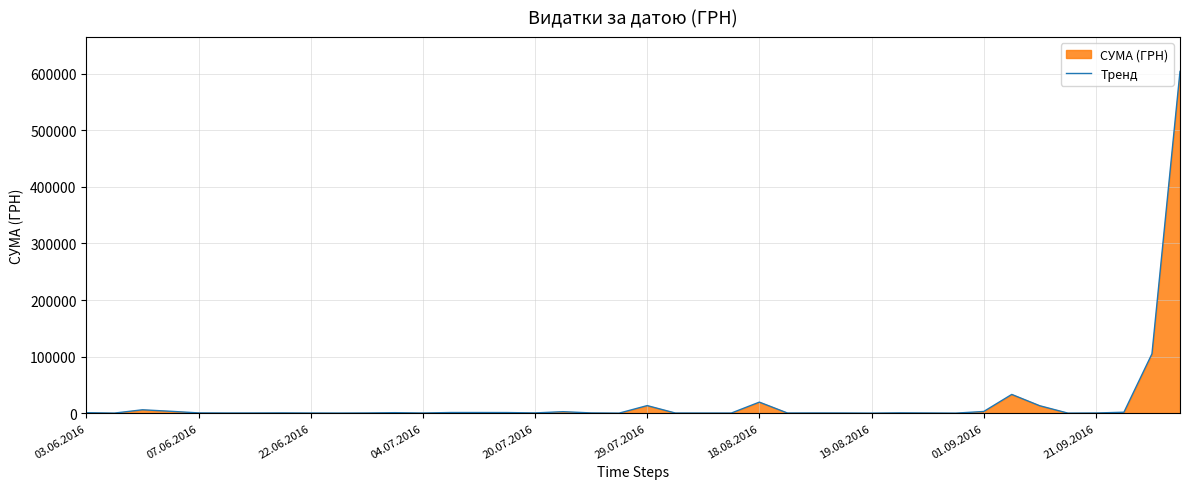

Is it true that the value at 21.09.2016 is 321.8?

False